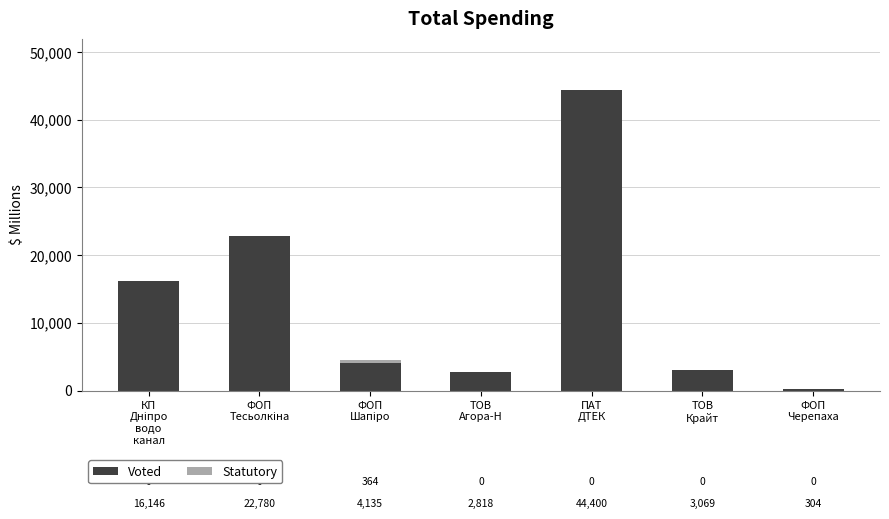

How many data points does each series have?

7